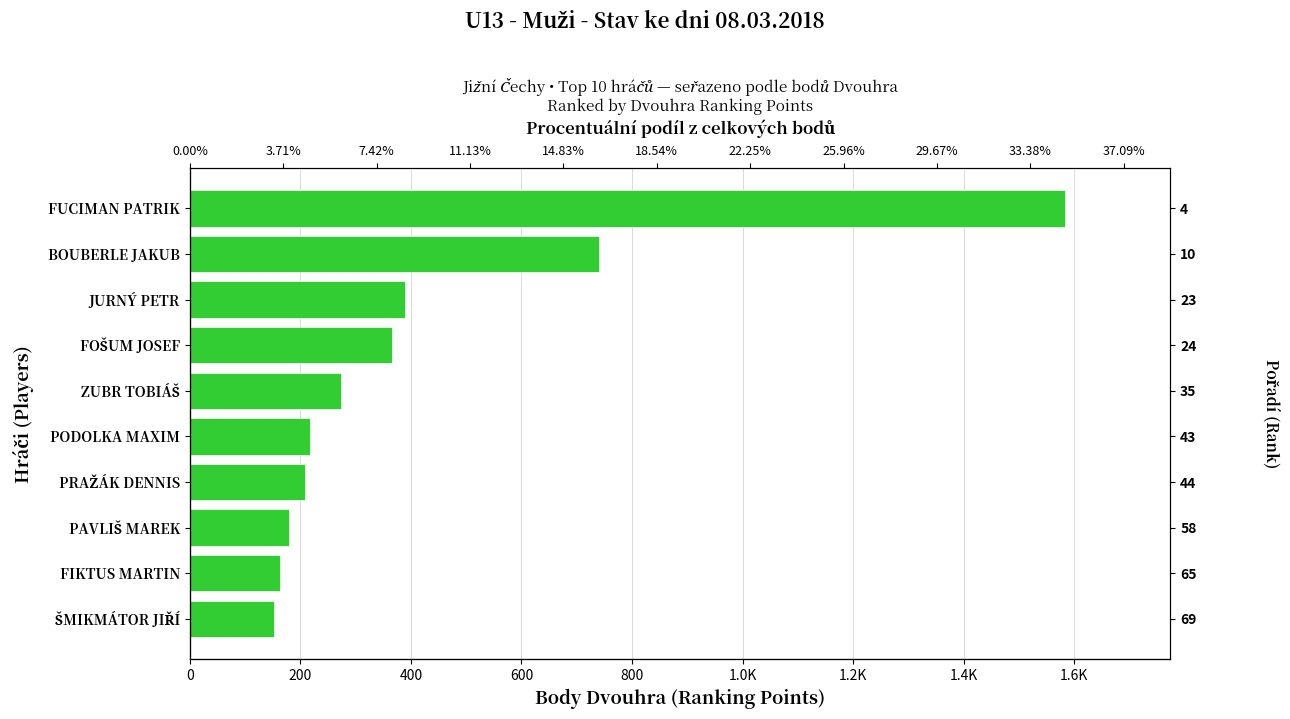

Read the value at ZUBR TOBIÁŠ.

273